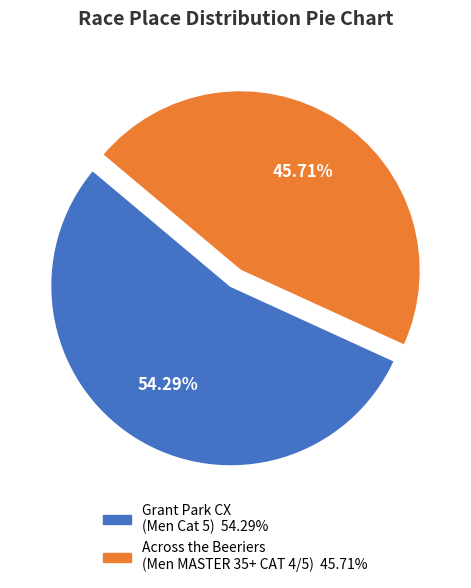

Is there any slice that represents more than half of the pie?

Yes